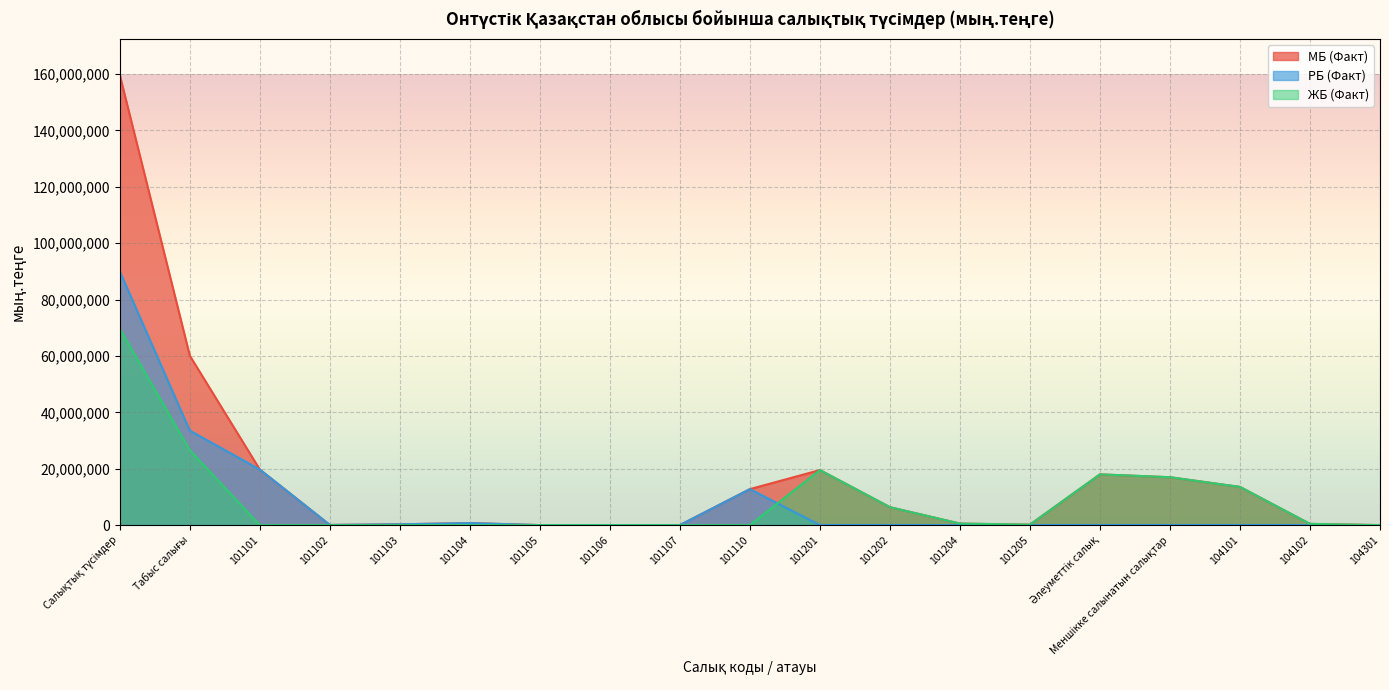

Reading left to right, what are all the values shown in this chart?

МБ (Факт): Салықтық түсімдер=159645756	Табыс салығы=60097400	101101=19708528	101102=57405	101103=284420	101104=710488	101105=0	101106=0	101107=0	101110=12760215	101201=19517141	101202=6358775	101204=538126	101205=162301	Әлеуметтiк салық=17998015	Меншiкке салынатын салықтар=16981800	104101=13545073	104102=424866	104301=178
РБ (Факт): Салықтық түсімдер=89986755	Табыс салығы=33521057	101101=19708528	101102=57405	101103=284420	101104=710488	101105=0	101106=0	101107=0	101110=12760215	101201=0	101202=0	101204=0	101205=0	Әлеуметтiк салық=0	Меншiкке салынатын салықтар=0	104101=0	104102=0	104301=0
ЖБ (Факт): Салықтық түсімдер=69659000	Табыс салығы=26576343	101101=0	101102=0	101103=0	101104=0	101105=0	101106=0	101107=0	101110=0	101201=19517141	101202=6358775	101204=538126	101205=162301	Әлеуметтiк салық=17998015	Меншiкке салынатын салықтар=16981800	104101=13545073	104102=424866	104301=178